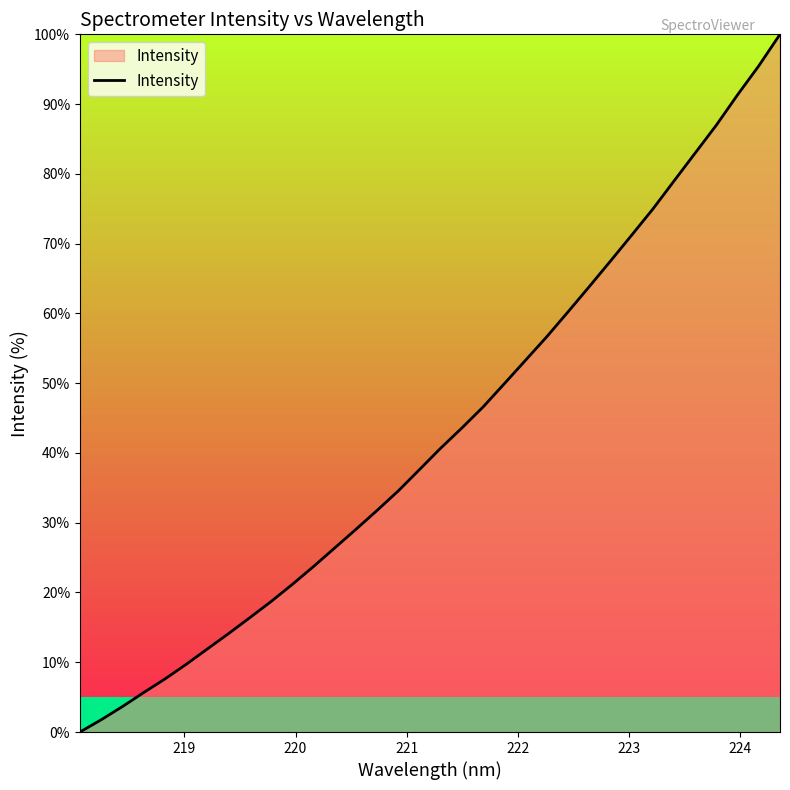

How many lines are shown in the chart?

1